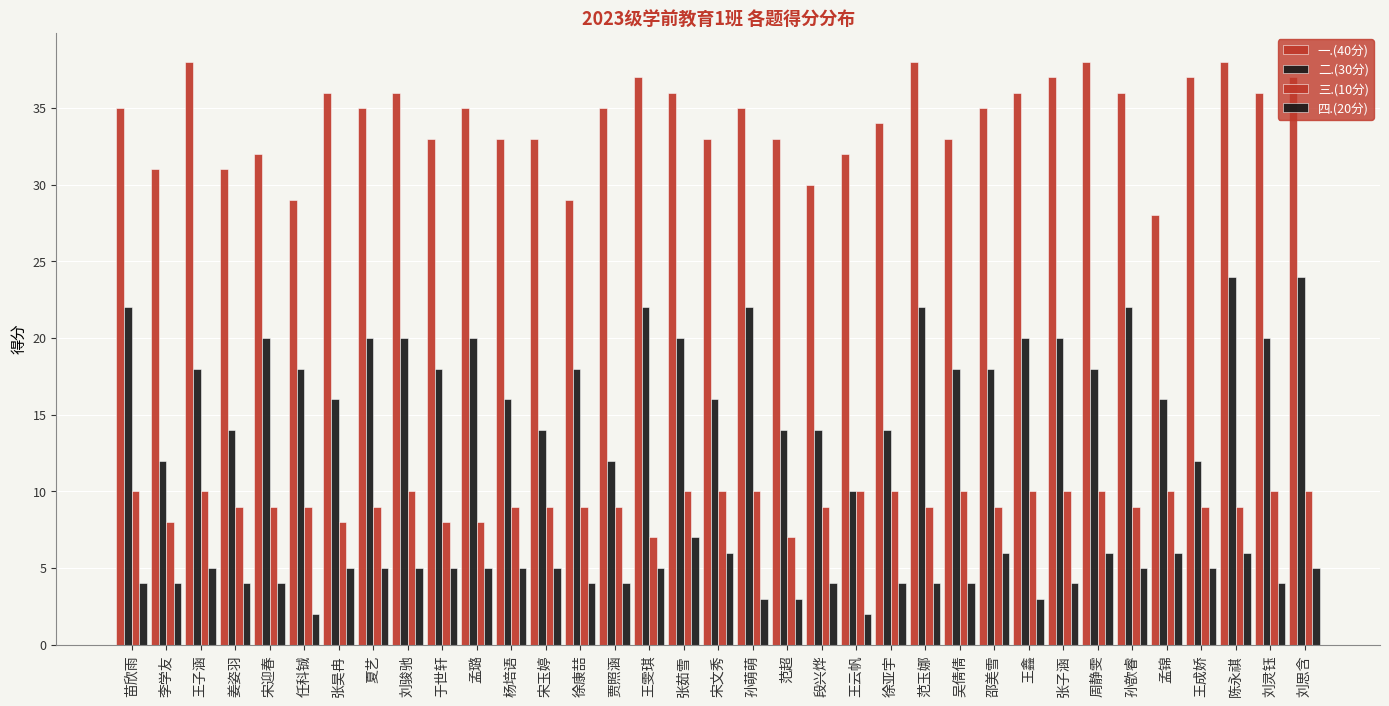

What is the greatest value displayed?

38